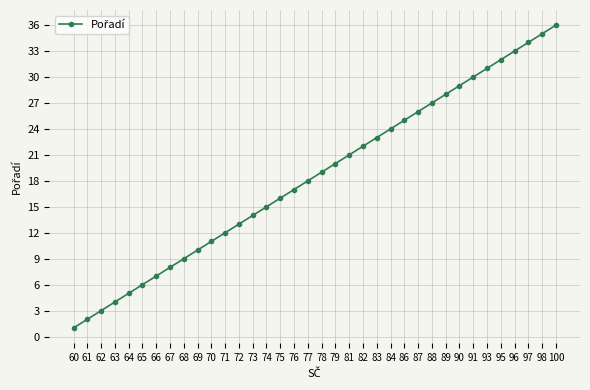

Rank the categories by value from lowest to highest.

60, 61, 62, 63, 64, 65, 66, 67, 68, 69, 70, 71, 72, 73, 74, 75, 76, 77, 78, 79, 81, 82, 83, 84, 86, 87, 88, 89, 90, 91, 93, 95, 96, 97, 98, 100